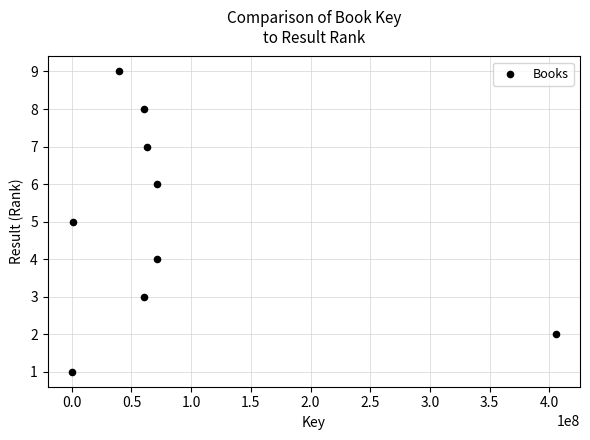

What is the average Y value?

5